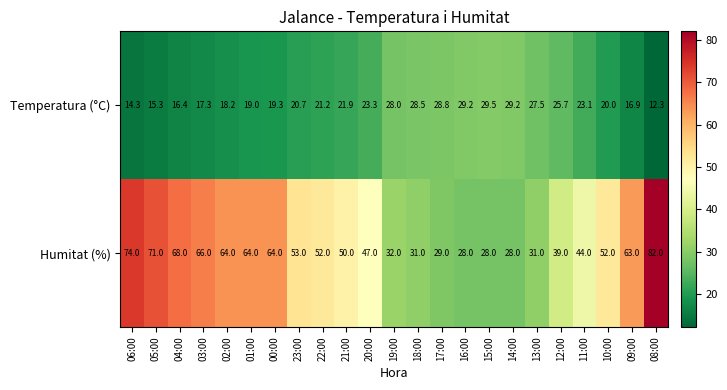

What is the lowest value of the Temperatura (°C) series?

12.3